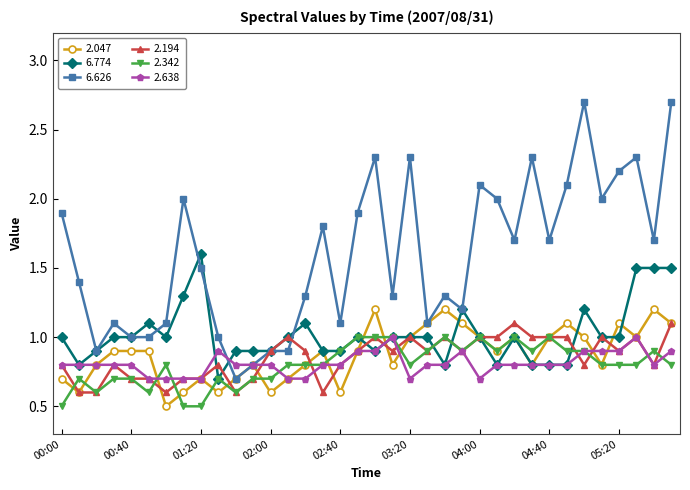

What are all the series names shown in the legend?

2.047, 6.774, 6.626, 2.194, 2.342, 2.638